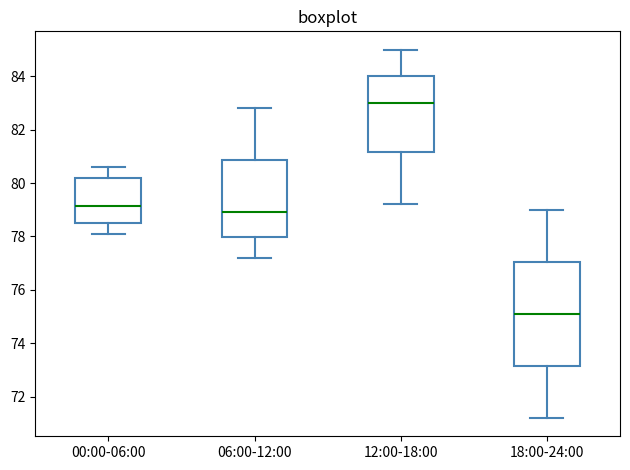

Reading left to right, transcribe this box plot: for each box, give where its median line is, the range the box spans, and where its two whiskers end, as read against the y-axis. The values are not printed on the chart, so give them approximately, as read against the axis.

00:00-06:00: median 79.2, box 78.6 to 80.2, whiskers 78.2 to 80.6
06:00-12:00: median 79.0, box 78.0 to 80.8, whiskers 77.2 to 82.8
12:00-18:00: median 83.0, box 81.2 to 84.0, whiskers 79.2 to 85.0
18:00-24:00: median 75.2, box 73.2 to 77.0, whiskers 71.2 to 79.0